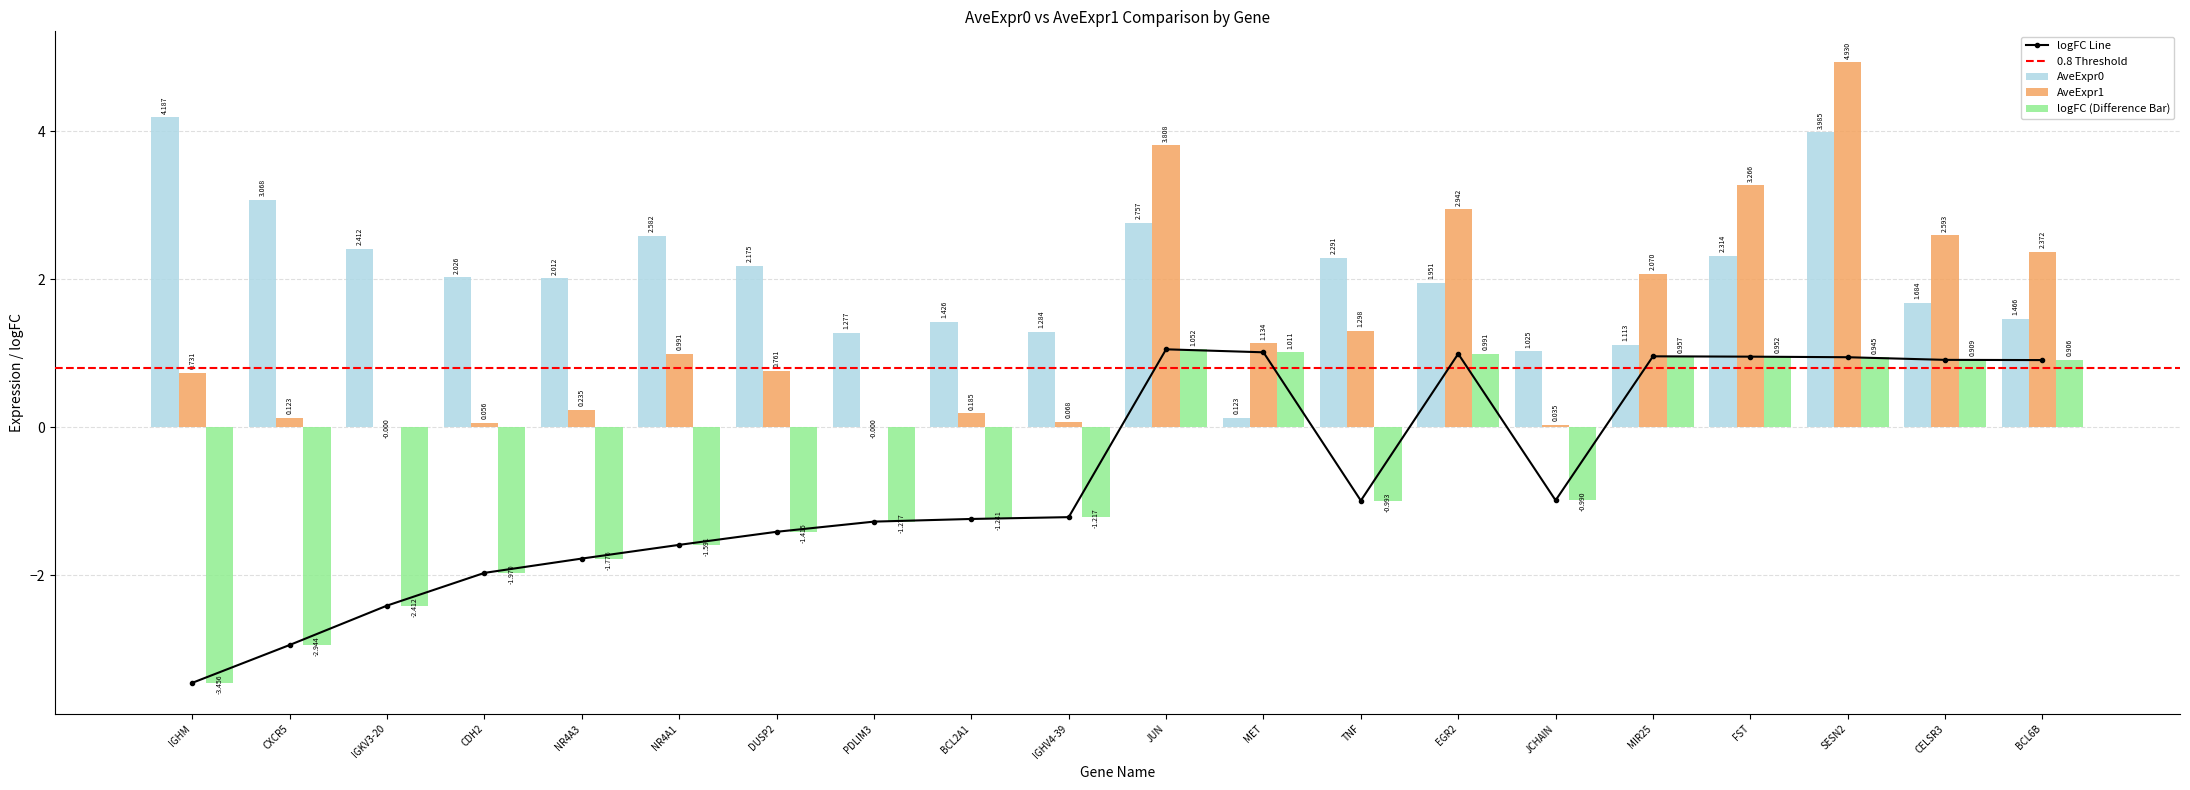

What is the sum of the AveExpr1 values at NR4A3 and JCHAIN?

0.3